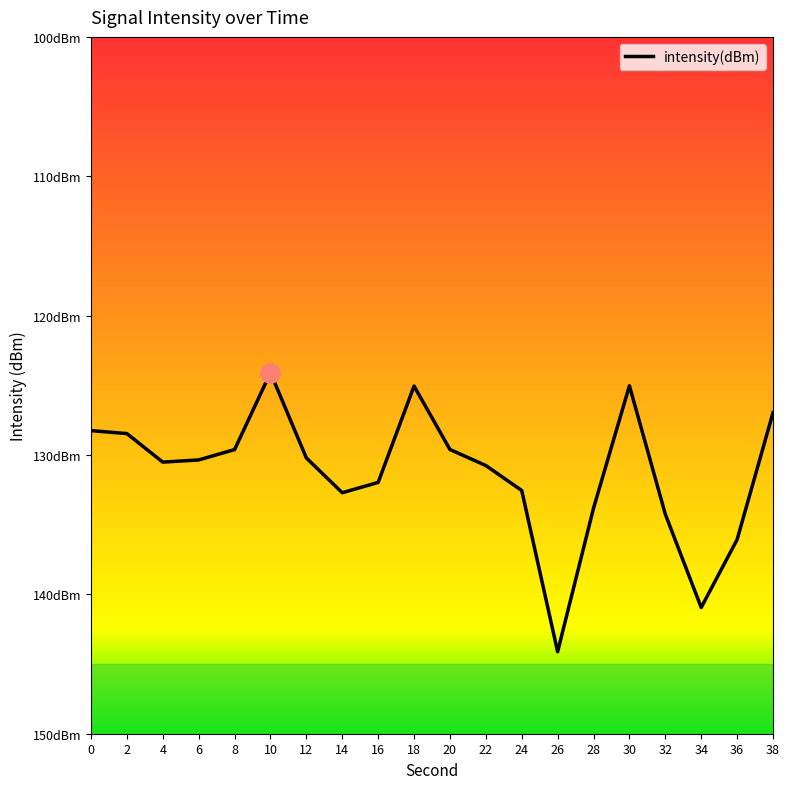

What is the greatest value displayed?

-124.1